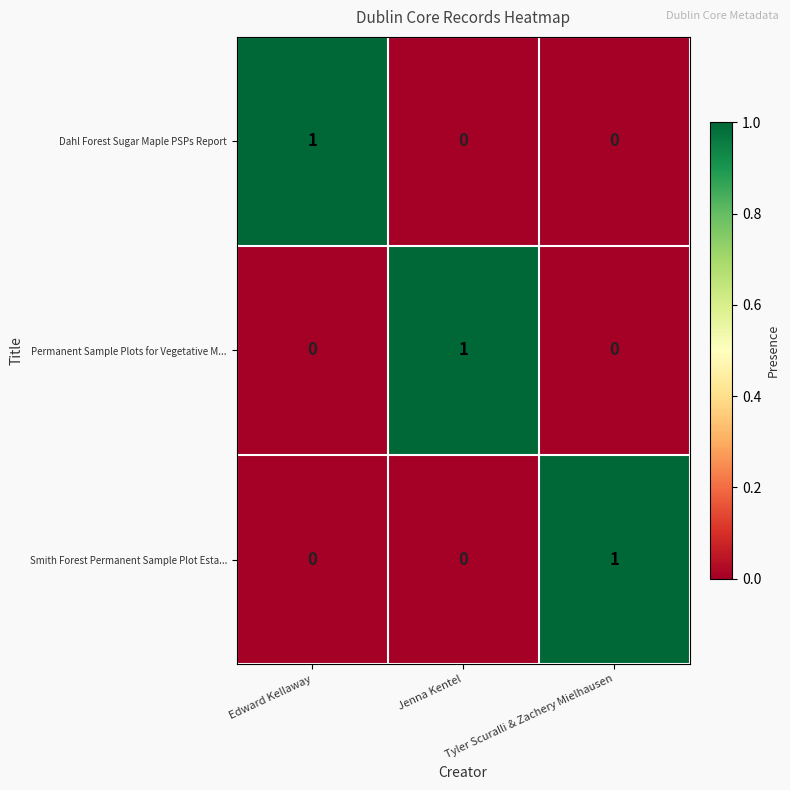

How many Dahl Forest Sugar Maple PSPs Report values are between 0 and 1?

3